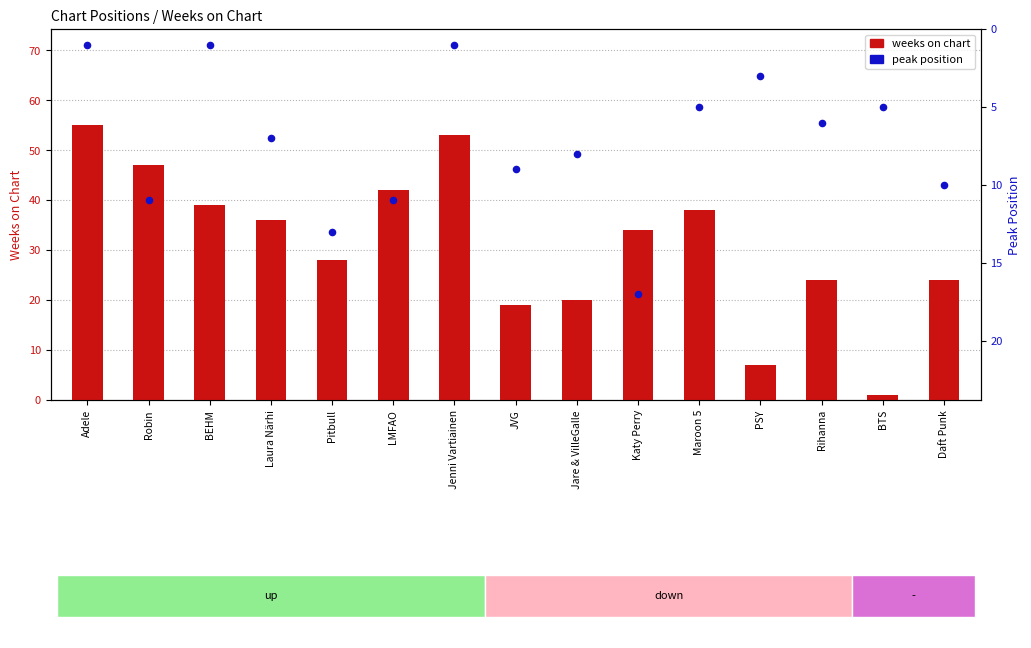

Which series has the largest total across all categories?

weeks on chart